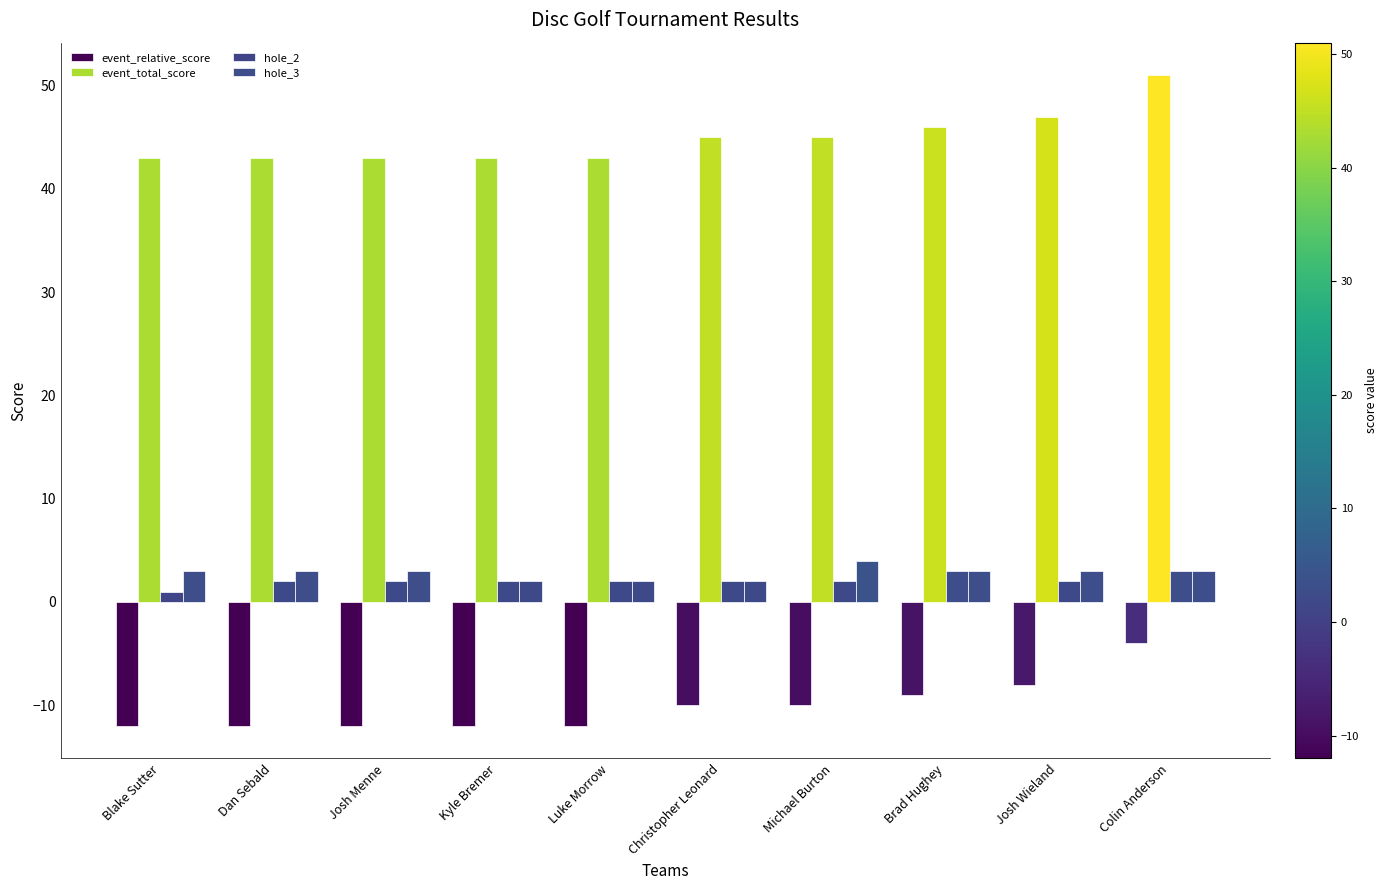

Where does the event_relative_score series first go above -10?

Brad Hughey